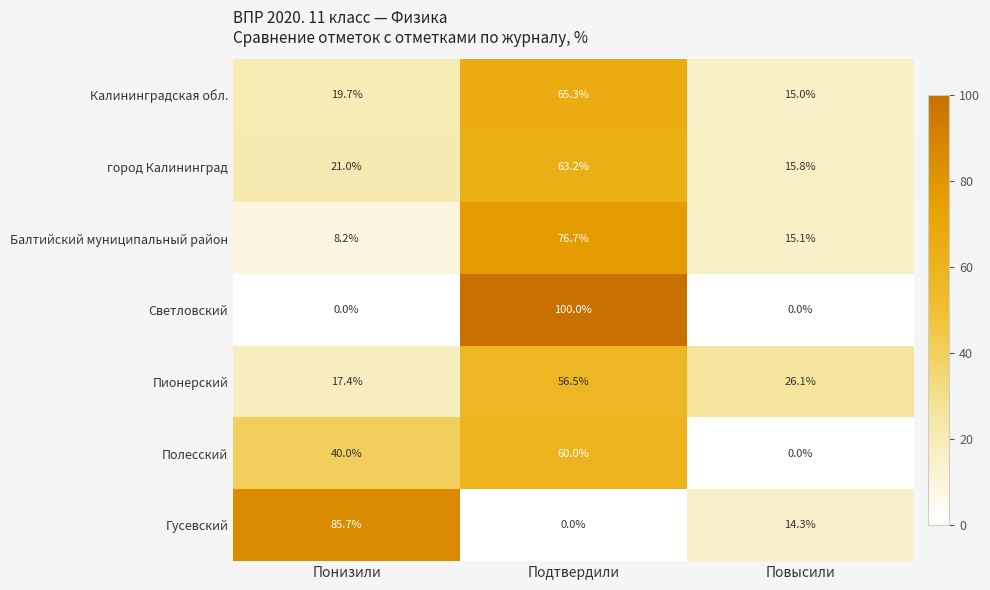

Between Подтвердили and Повысили, which series saw the biggest shift?

Светловский